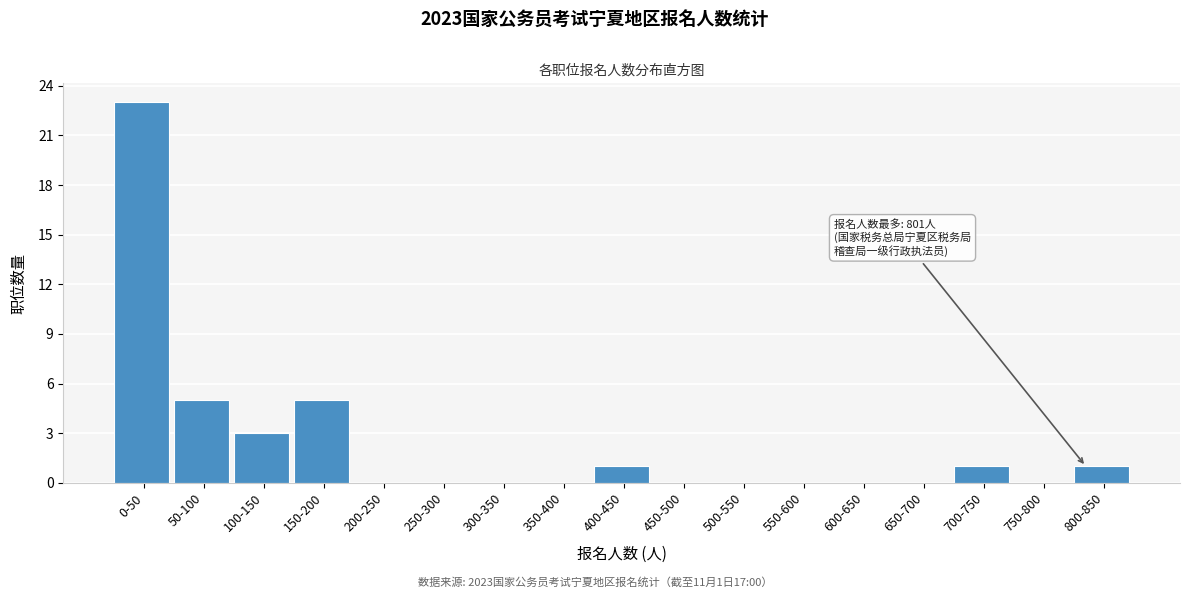

Reading left to right, transcribe all the data shown in this chart.

0-50=23	50-100=5	100-150=3	150-200=5	200-250=0	250-300=0	300-350=0	350-400=0	400-450=1	450-500=0	500-550=0	550-600=0	600-650=0	650-700=0	700-750=1	750-800=0	800-850=1